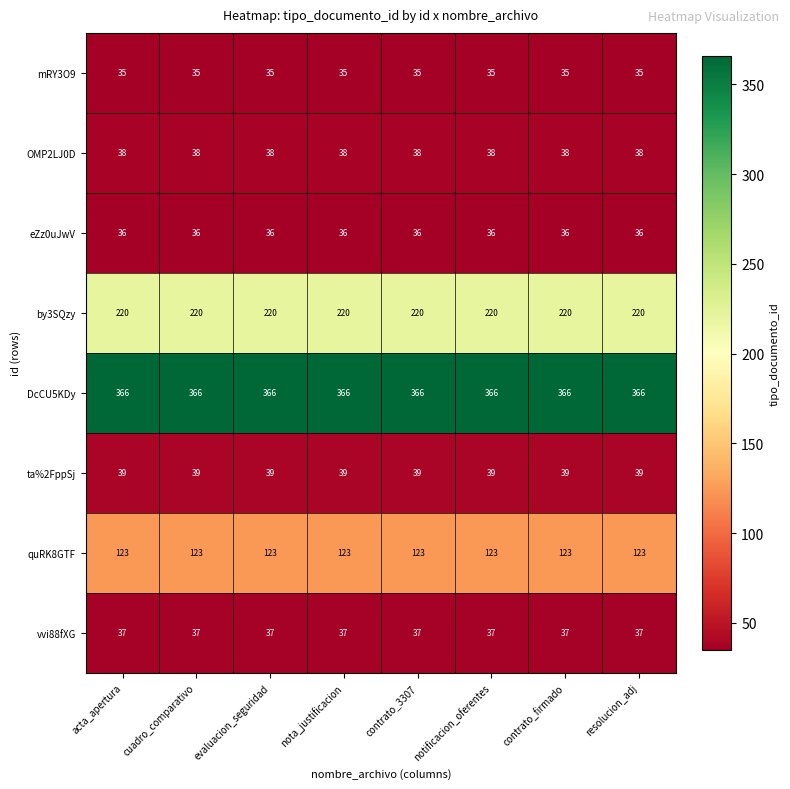

What value does the DcCU5KDy series have at contrato_firmado?

366